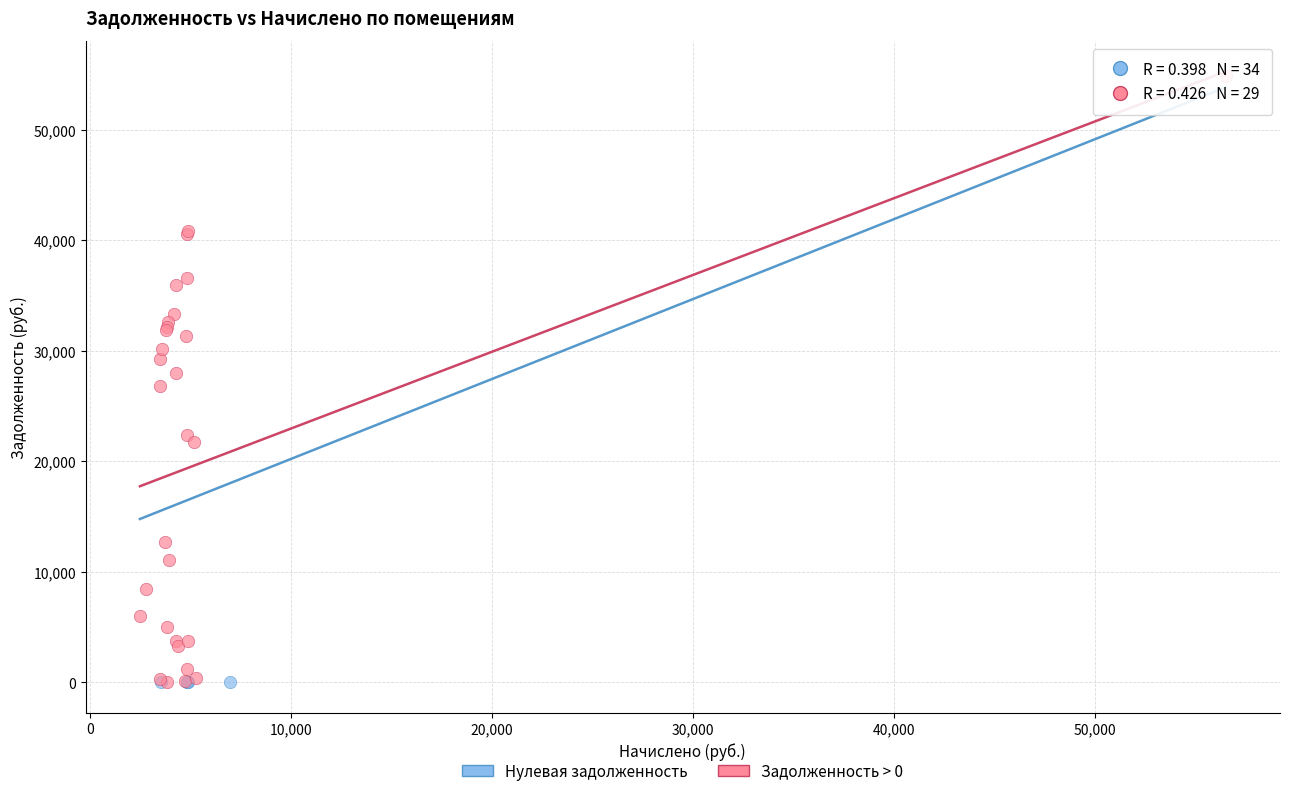

Which series contains the highest Y value?

Задолженность > 0